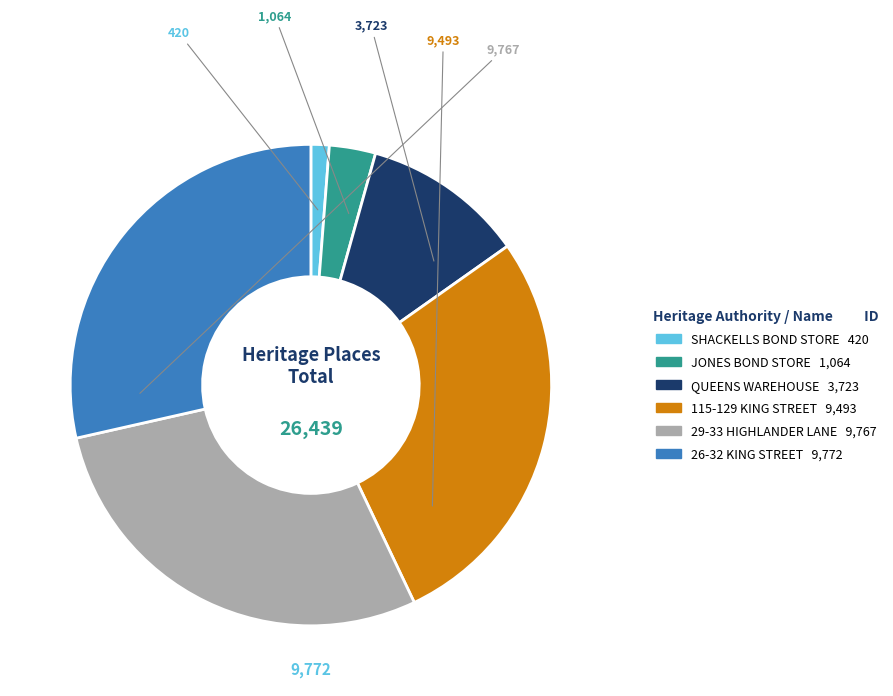

Is the sum of JONES BOND STORE and 115-129 KING STREET greater than half?

No